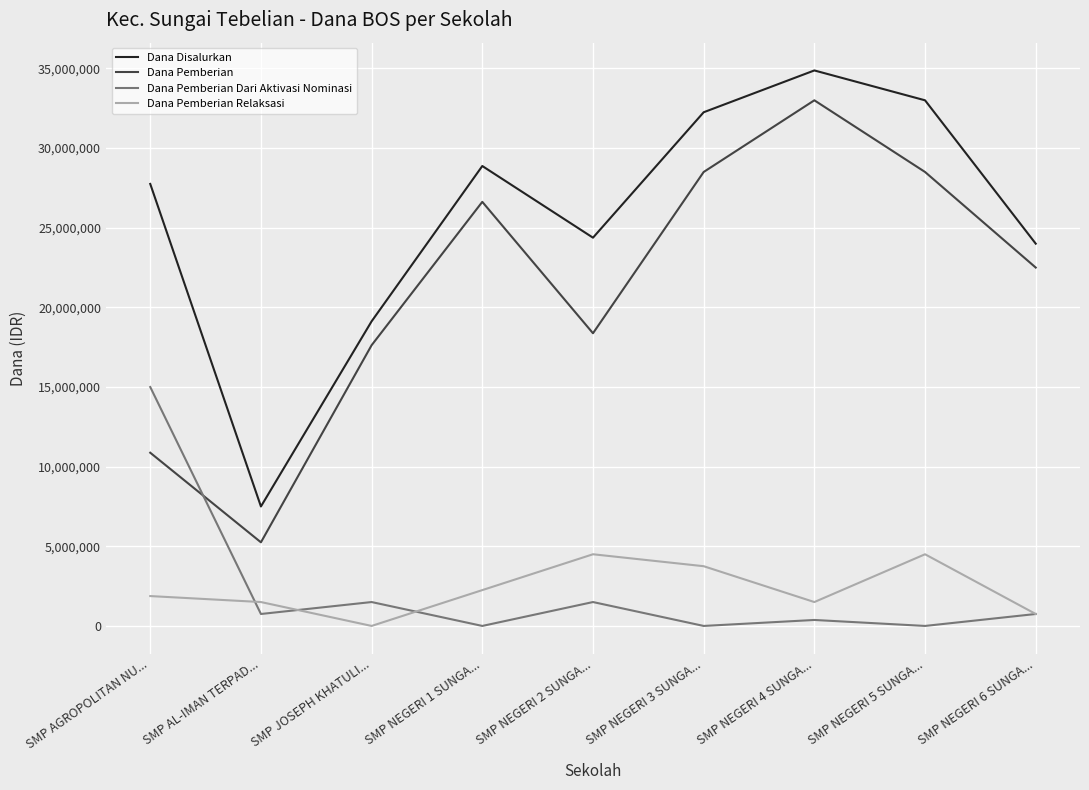

Does the chart have visible grid lines?

Yes